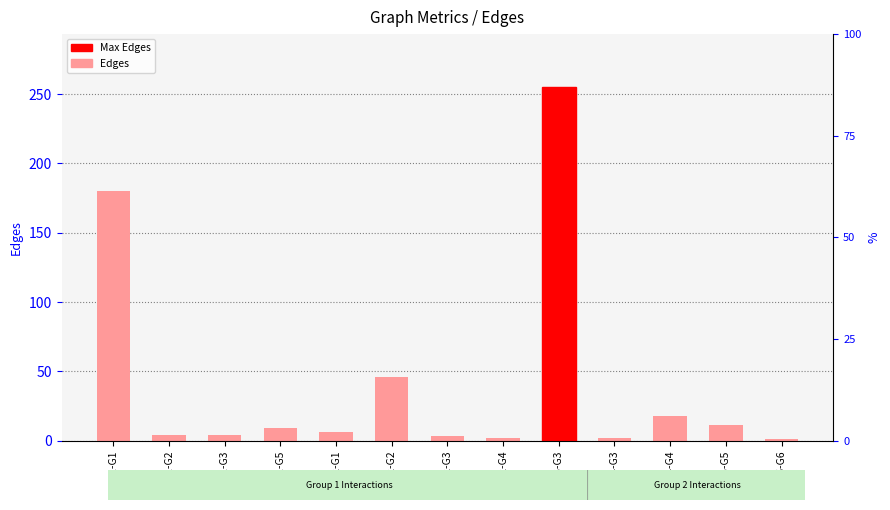

Reading right to left, transcribe all the data shown in this chart.

1	11	18	2	255	2	3	46	6	9	4	4	180